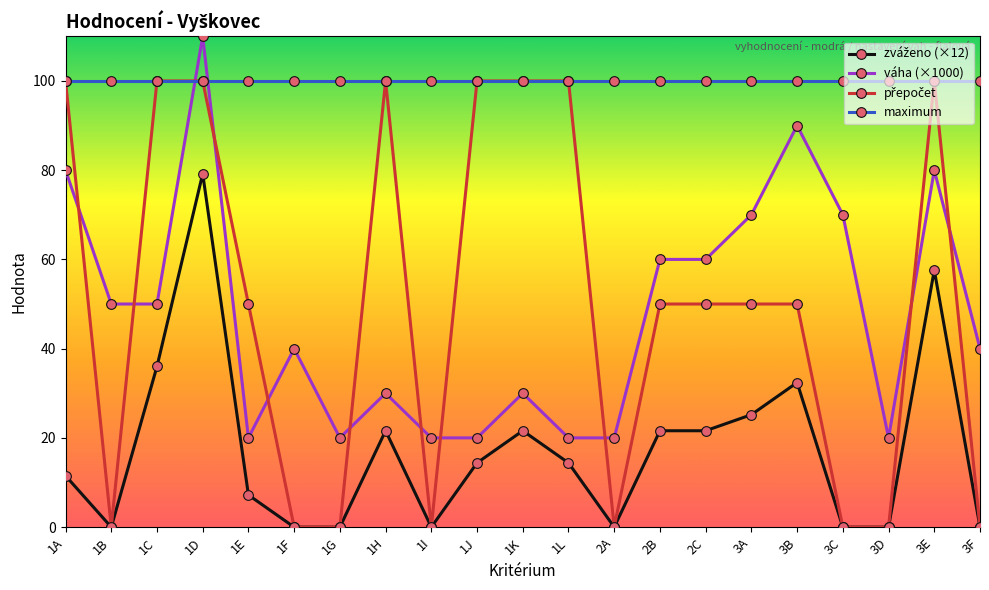

What is the label of the 16th point from the left?

3A